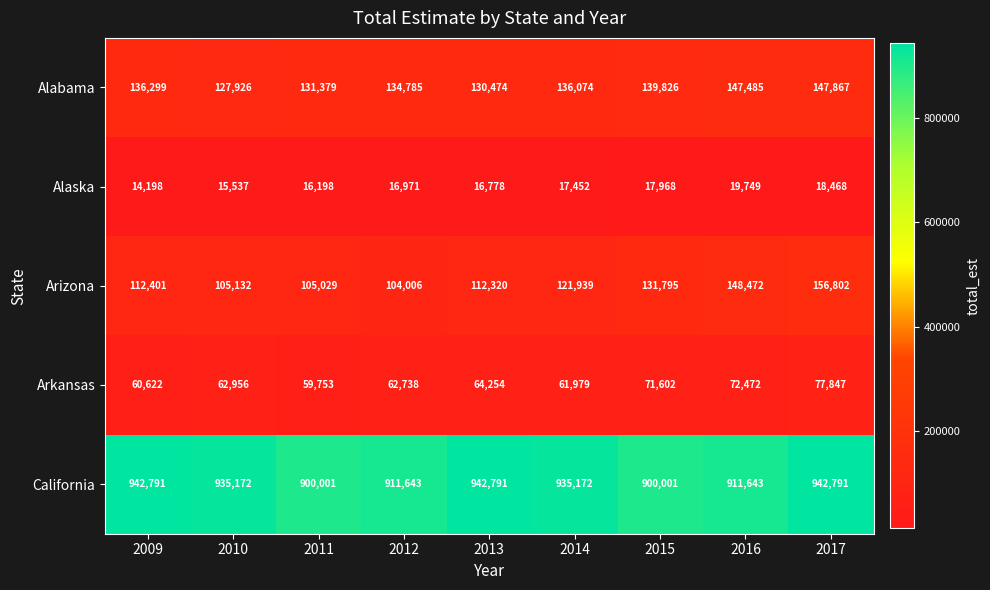

What is the average value of the Alaska series?

17035